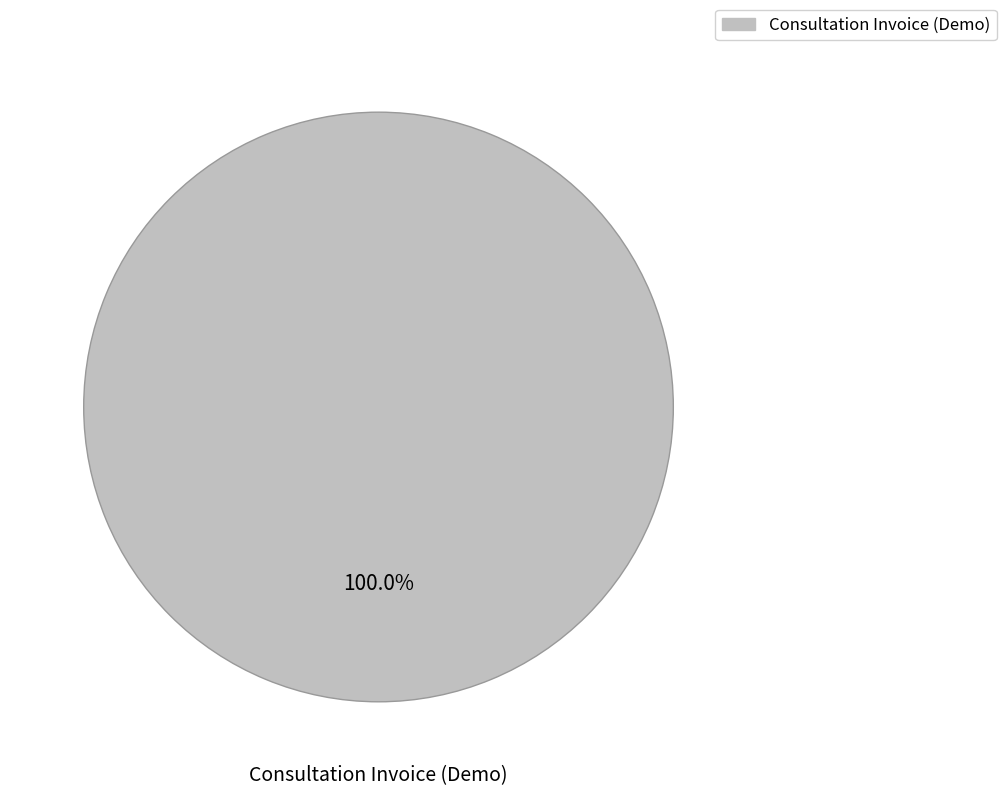

How many segments does this pie chart have?

1